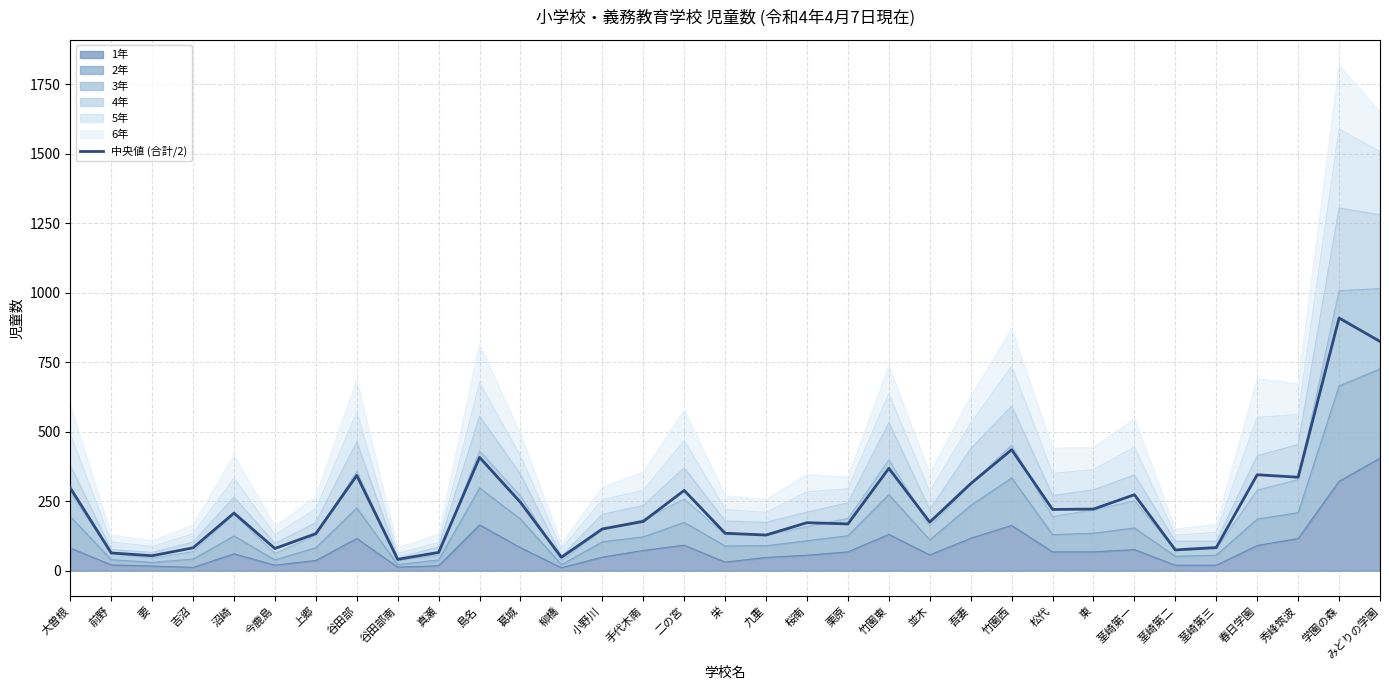

Rank the categories by value from highest to lowest.

学園の森, みどりの学園, 竹園西, 島名, 竹園東, 春日学園, 谷田部, 秀峰筑波, 吾妻, 大曽根, 二の宮, 茎崎第一, 葛城, 東, 松代, 沼崎, 手代木南, 並木, 桜南, 栗原, 小野川, 栄, 上郷, 九重, 茎崎第三, 吉沼, 今鹿島, 茎崎第二, 真瀬, 前野, 要, 柳橋, 谷田部南